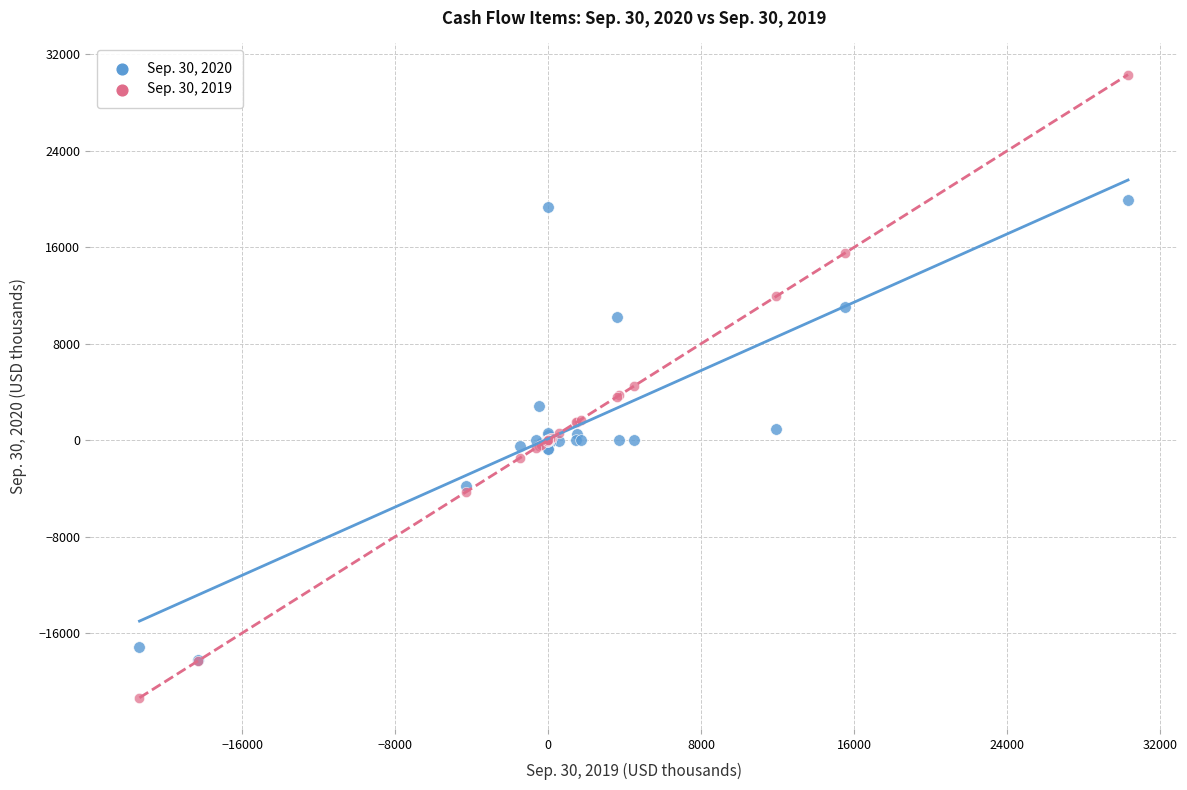

What are all the series names shown in the legend?

Sep. 30, 2020, Sep. 30, 2019